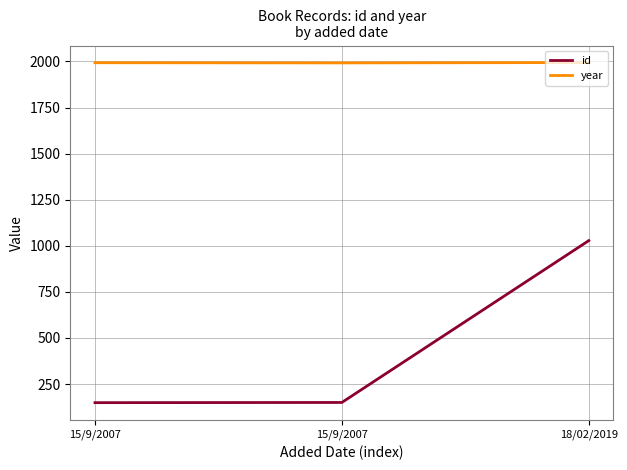

What is the smallest value displayed?

149